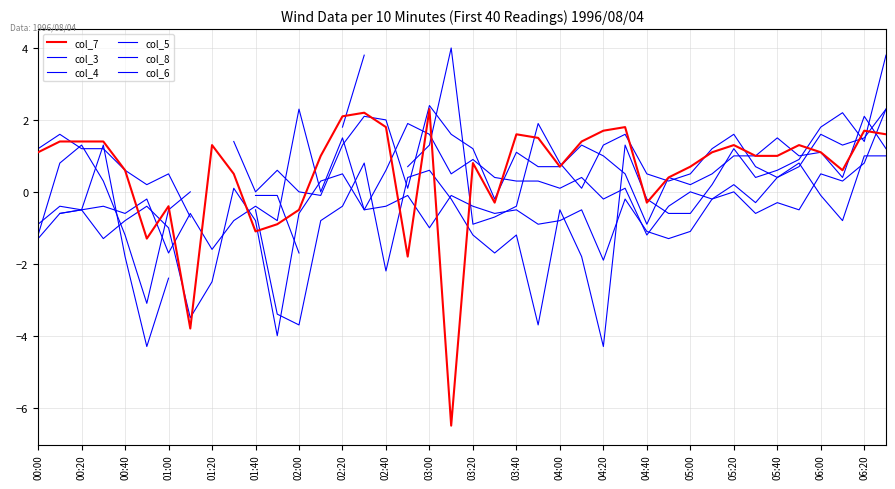

How many values in the col_5 series are below 0?

20